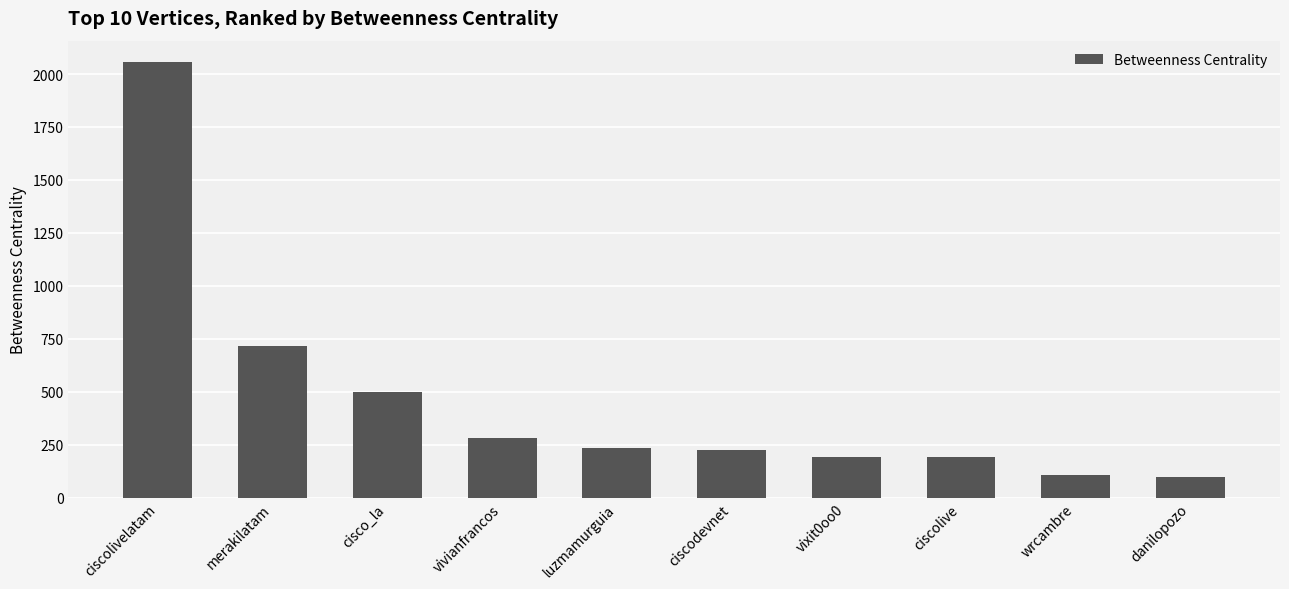

True or false: the data shows 499.0 at cisco_la.

True